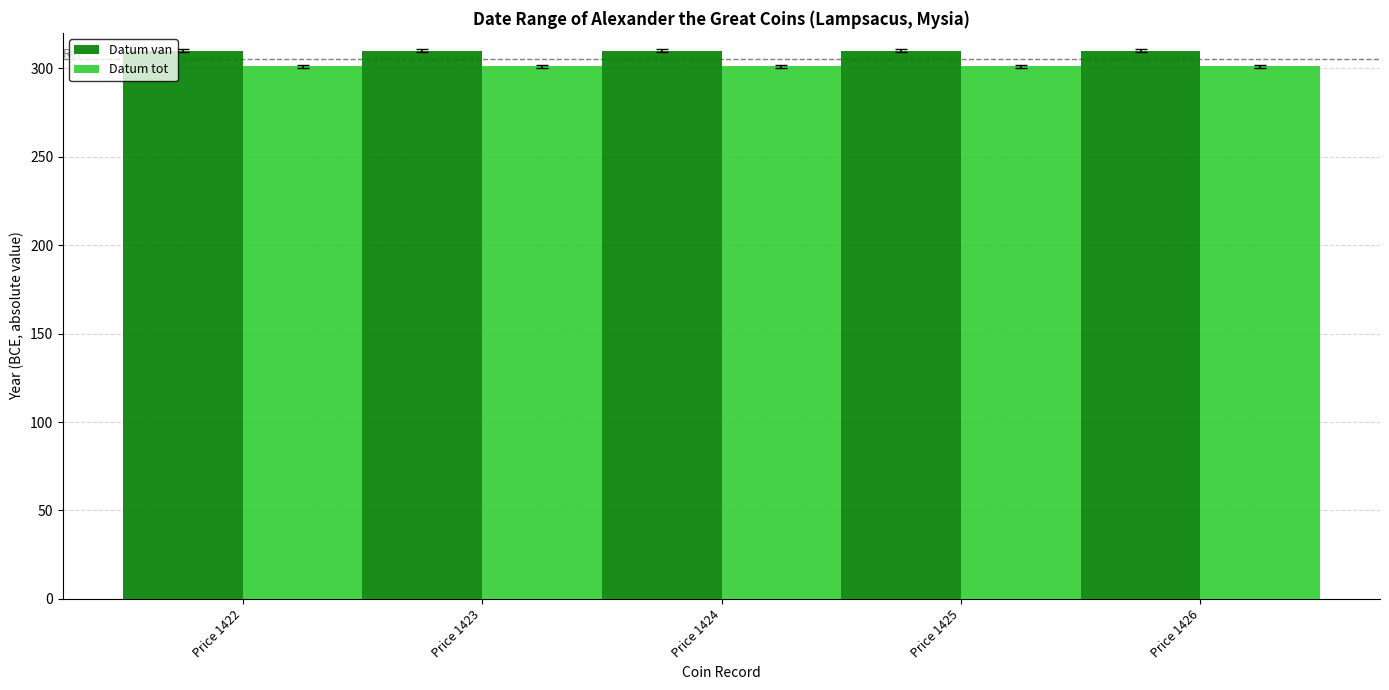

What is the highest value of the Datum van series?

310